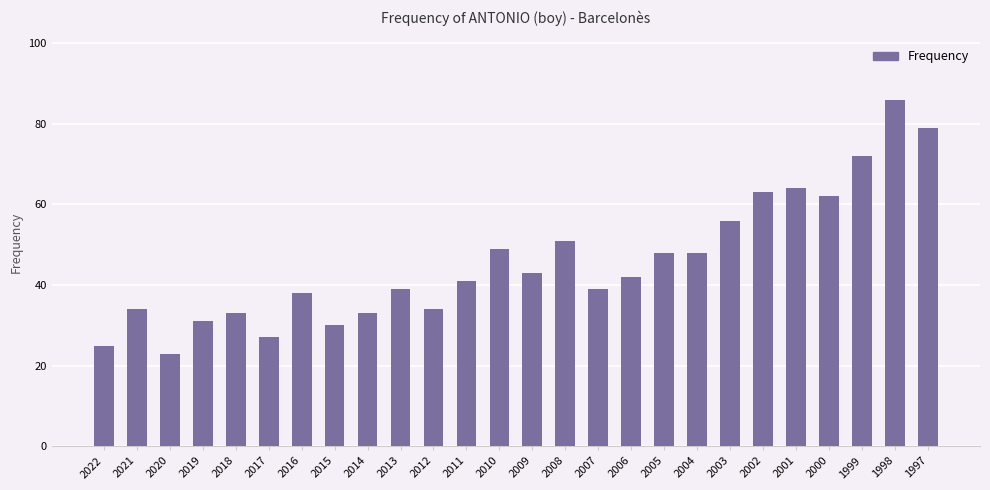

Between 2020 and 2000, which is larger?

2000